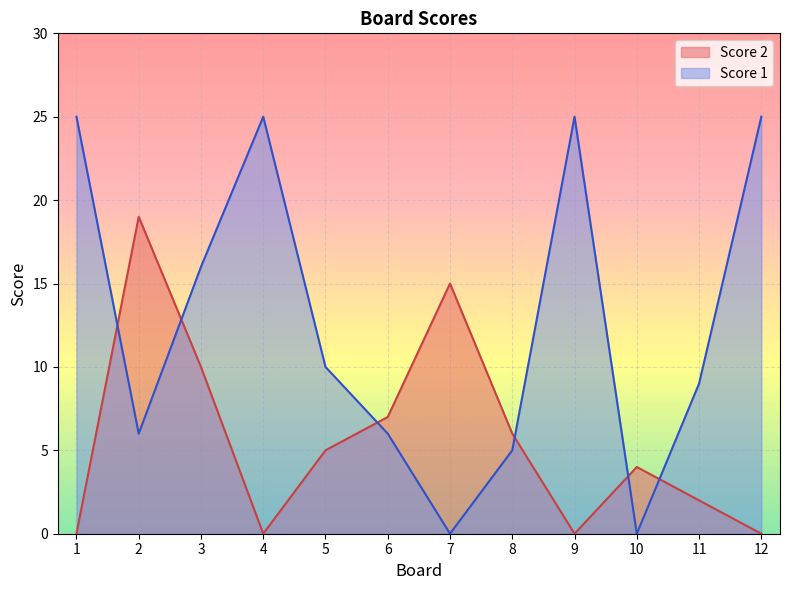

Reading left to right, list all the values displayed in this chart.

Score 2: 0	19	10	0	5	7	15	6	0	4	2	0
Score 1: 25	6	16	25	10	6	0	5	25	0	9	25